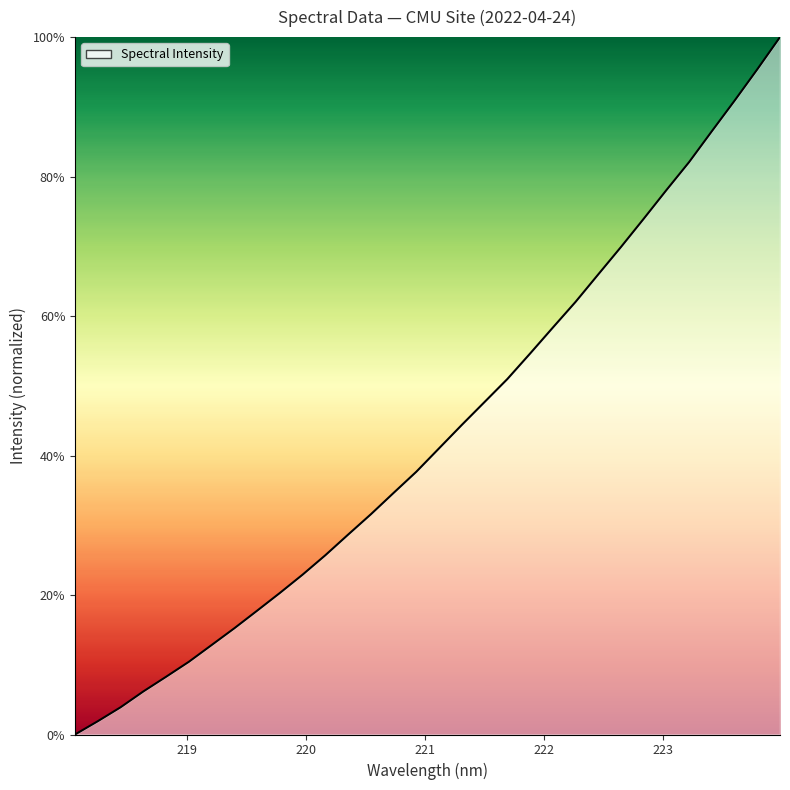

What is the difference between the maximum and minimum values?

100.0